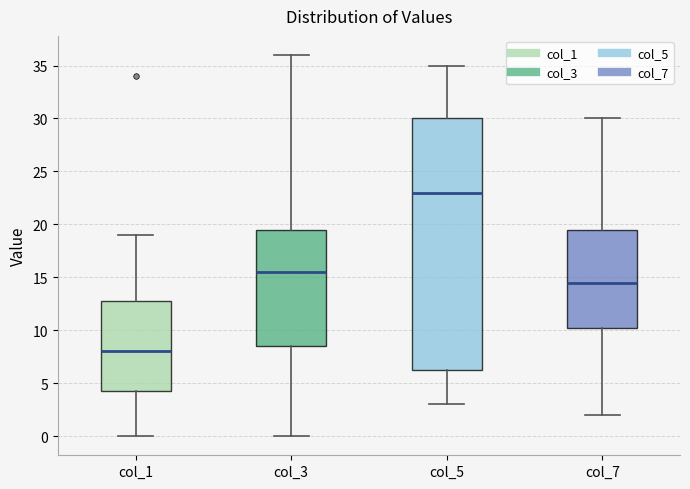

Where does the median line of the box for col_1 sit on the y-axis? The values are not printed on the chart, so give them approximately, as read against the axis.

8.0